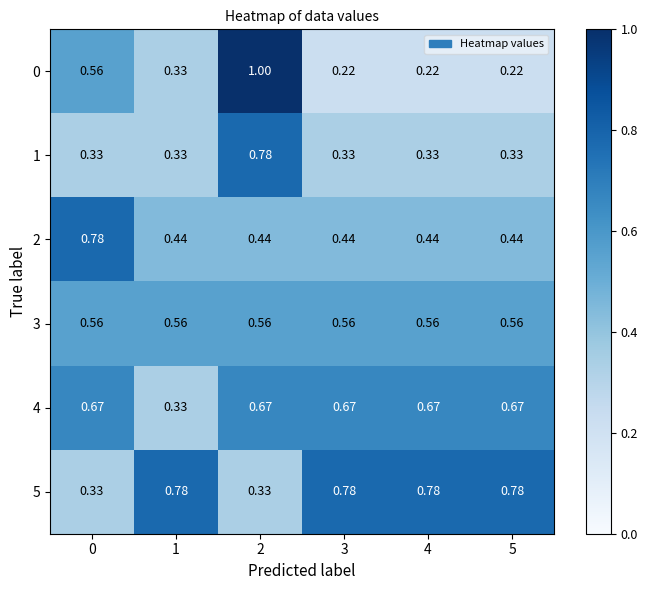

Is the value of 3 at 4 greater than the value of 2 at 2?

Yes